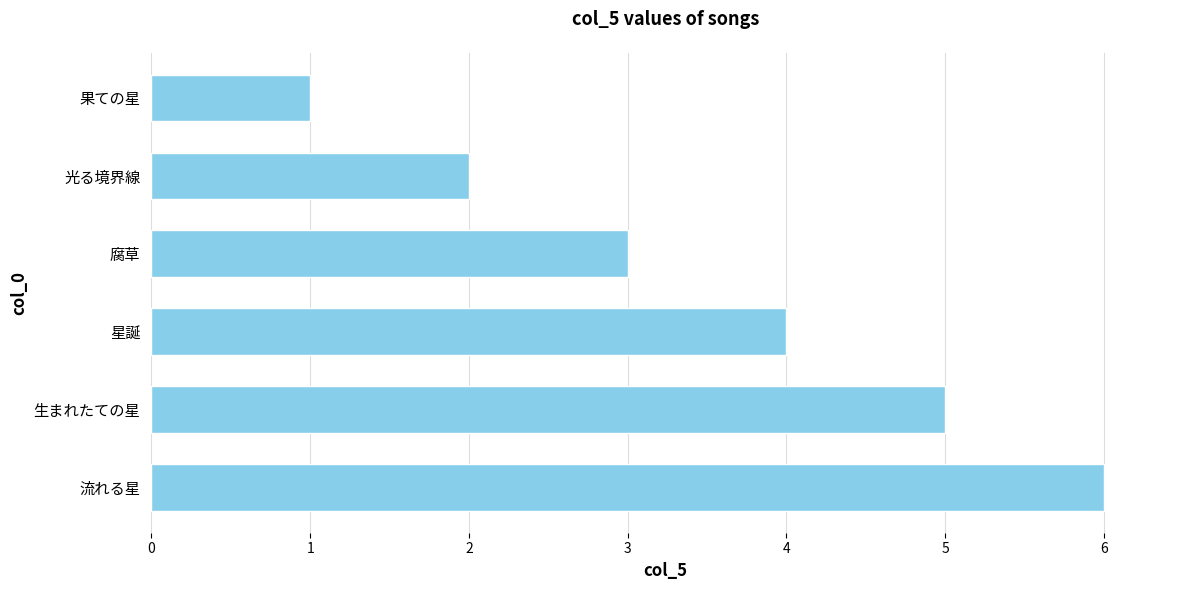

List the labels in order of value, smallest first.

果ての星, 光る境界線, 腐草, 星誕, 生まれたての星, 流れる星